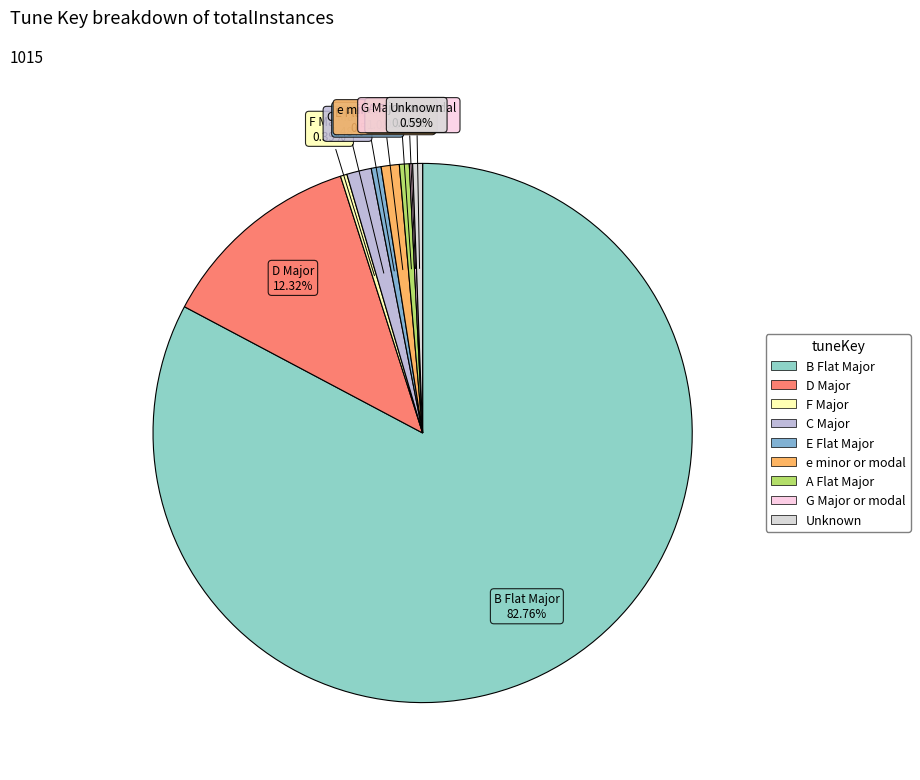

Combined, do A Flat Major and C Major account for over 50%?

No